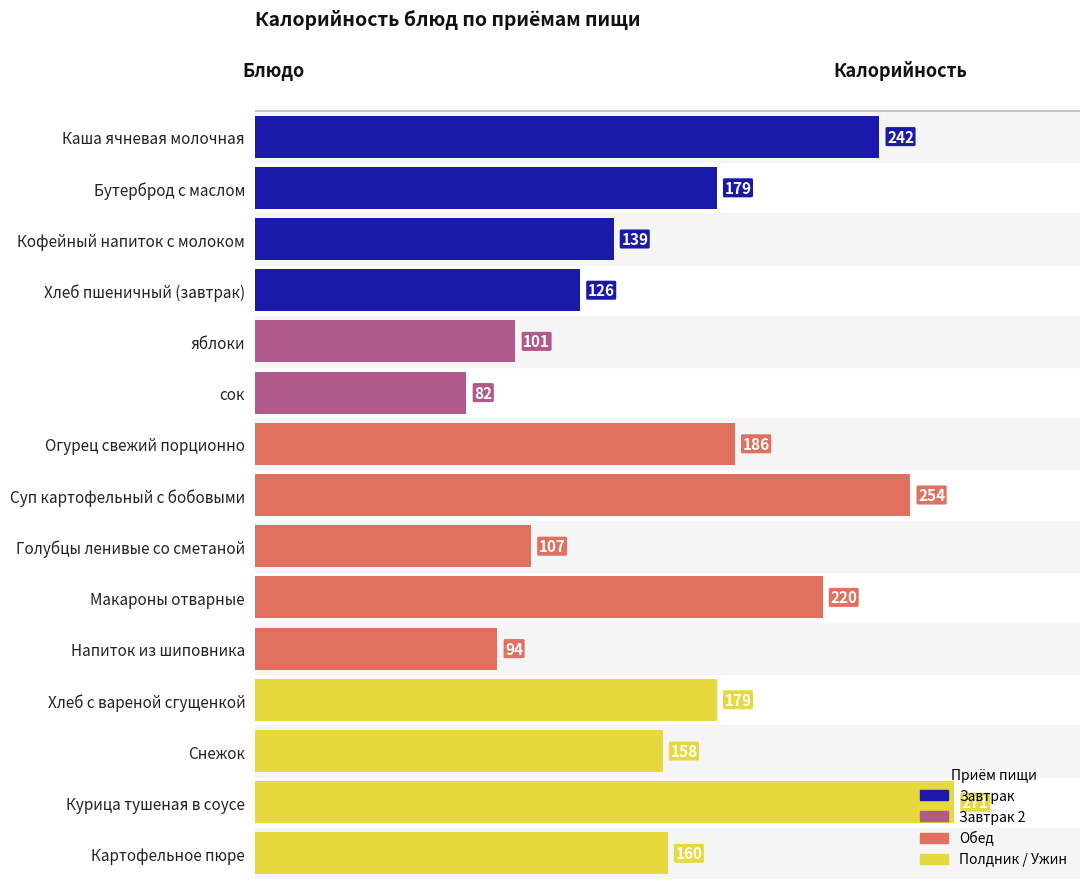

The chart shows a value of 107 at Голубцы ленивые со сметаной. True or false?

True